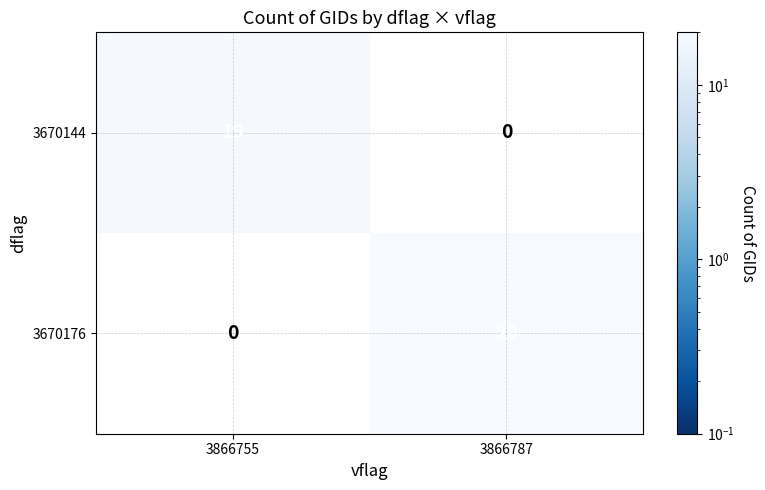

True or false: 3670176 has a value of 35.1 at 3866787.

False